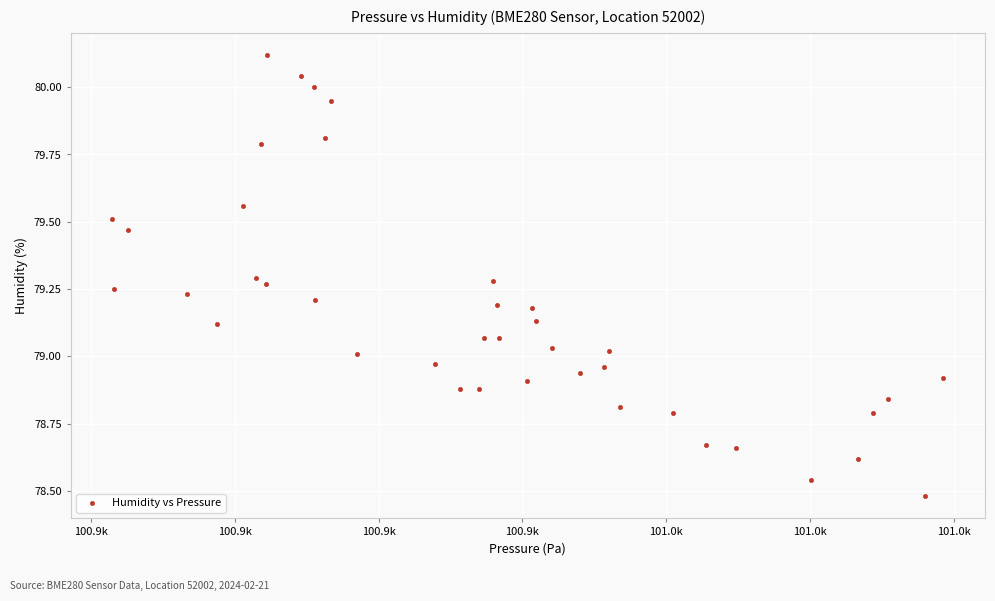

What is the range of X values (max minus min)?

115.6